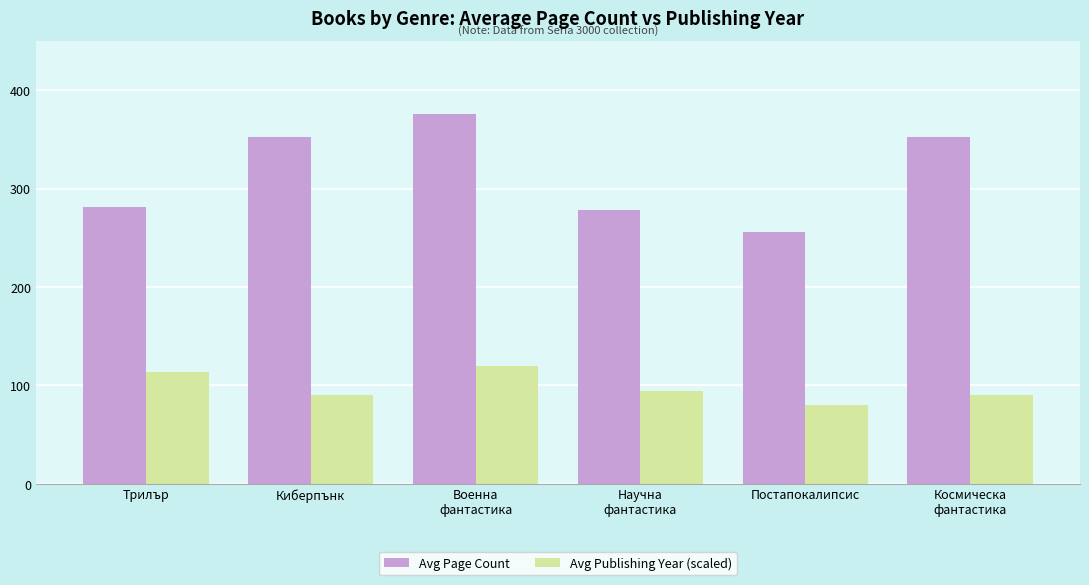

What is the sum of all Avg Publishing Year (scaled) values?

587.3